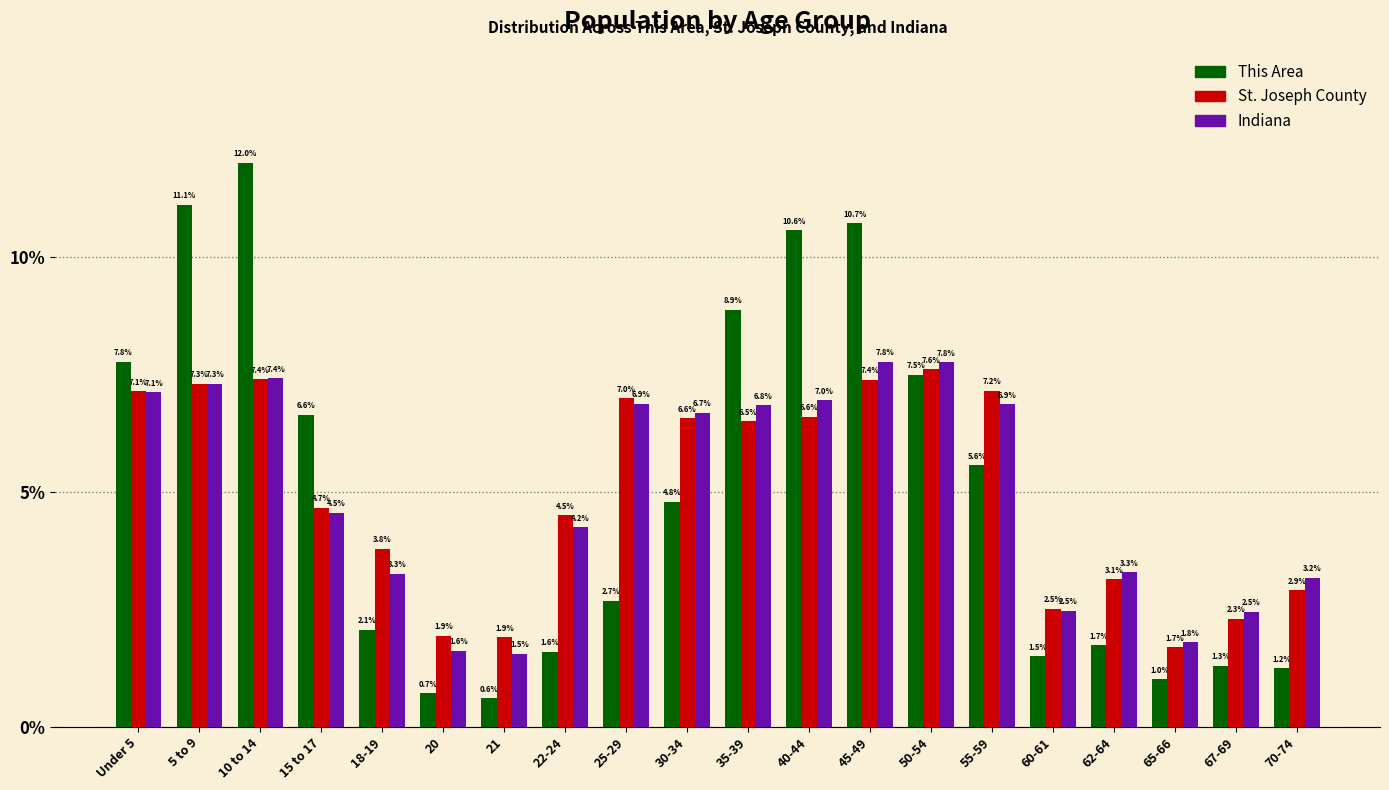

Reading right to left, extract all data points from this chart.

This Area: 1.2	1.3	1.0	1.7	1.5	5.6	7.5	10.7	10.6	8.9	4.8	2.7	1.6	0.6	0.7	2.1	6.6	12.0	11.1	7.8
St. Joseph County: 2.9	2.3	1.7	3.1	2.5	7.2	7.6	7.4	6.6	6.5	6.6	7.0	4.5	1.9	1.9	3.8	4.7	7.4	7.3	7.1
Indiana: 3.2	2.5	1.8	3.3	2.5	6.9	7.8	7.8	7.0	6.8	6.7	6.9	4.2	1.5	1.6	3.3	4.5	7.4	7.3	7.1